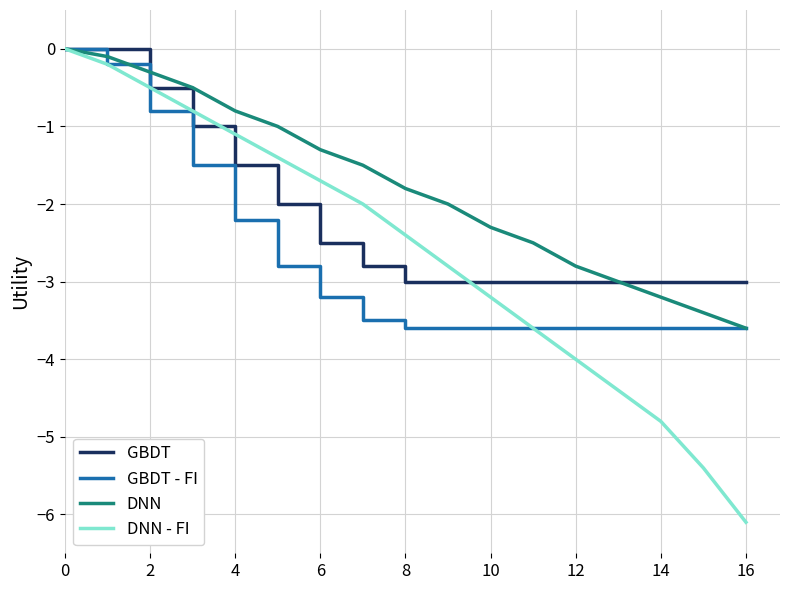

What are all the series names shown in the legend?

GBDT, GBDT - FI, DNN, DNN - FI